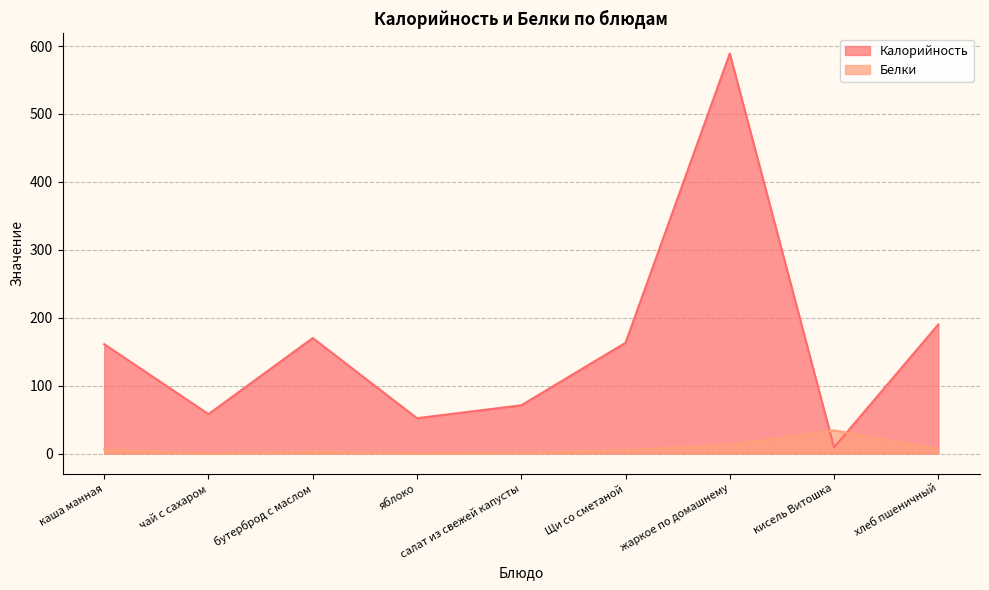

Where is the first local minimum for Калорийность?

чай с сахаром